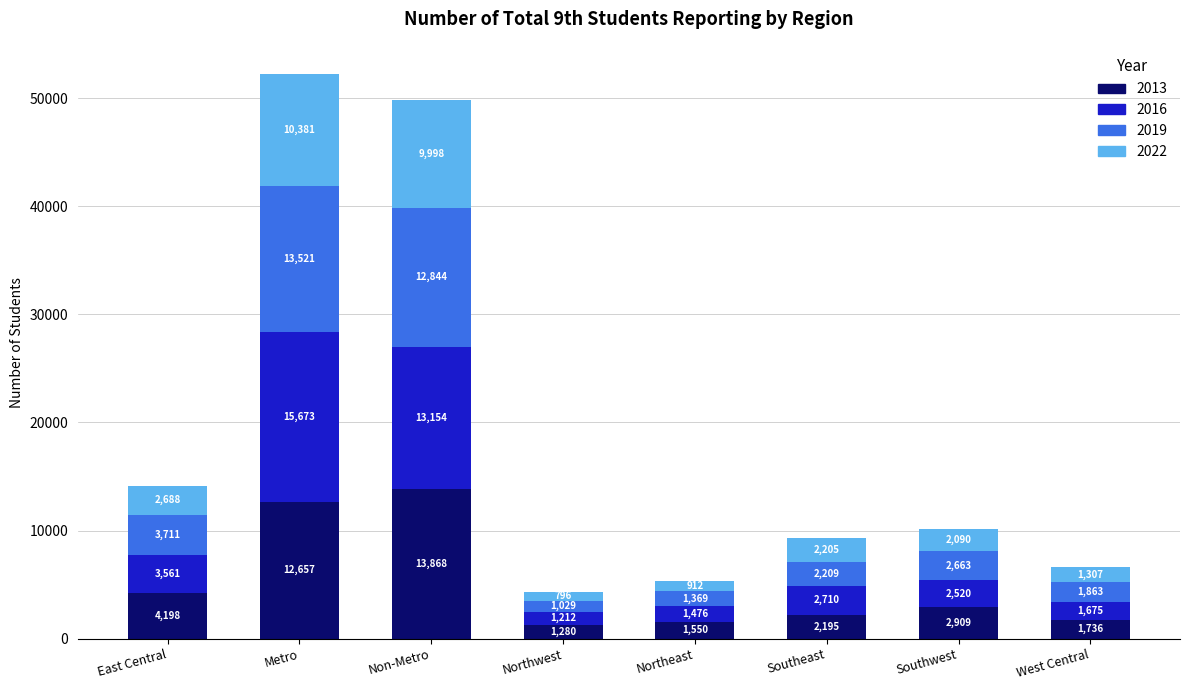

The value of 2013 at East Central is 7070. True or false?

False